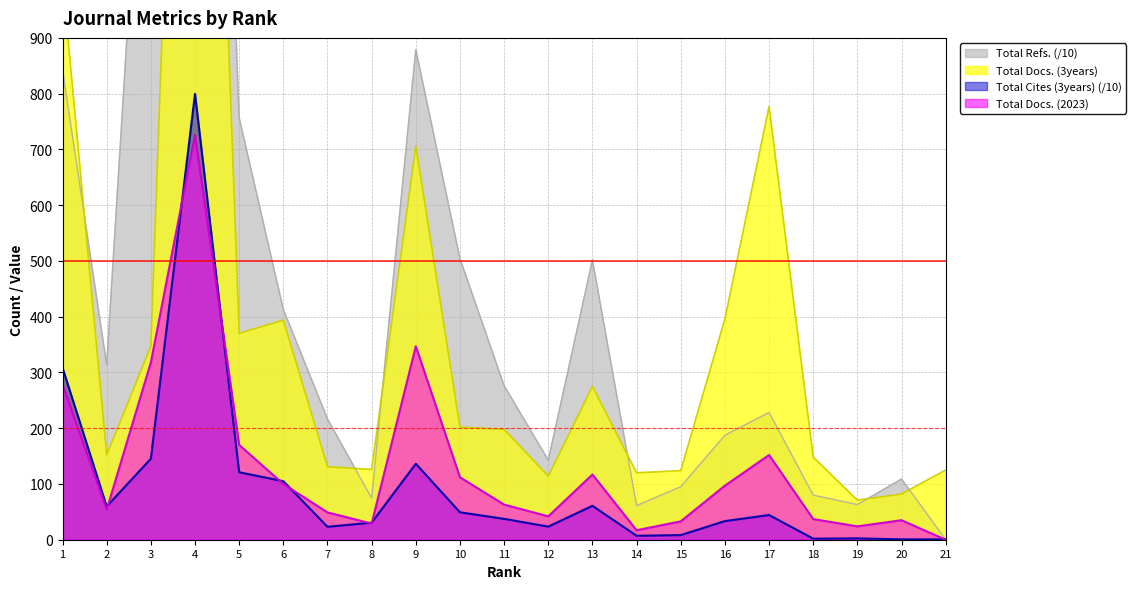

Rank the series at 3 from highest to lowest value.

Total Refs., Total Docs. (3years), Total Docs. (2023), Total Cites (3years)